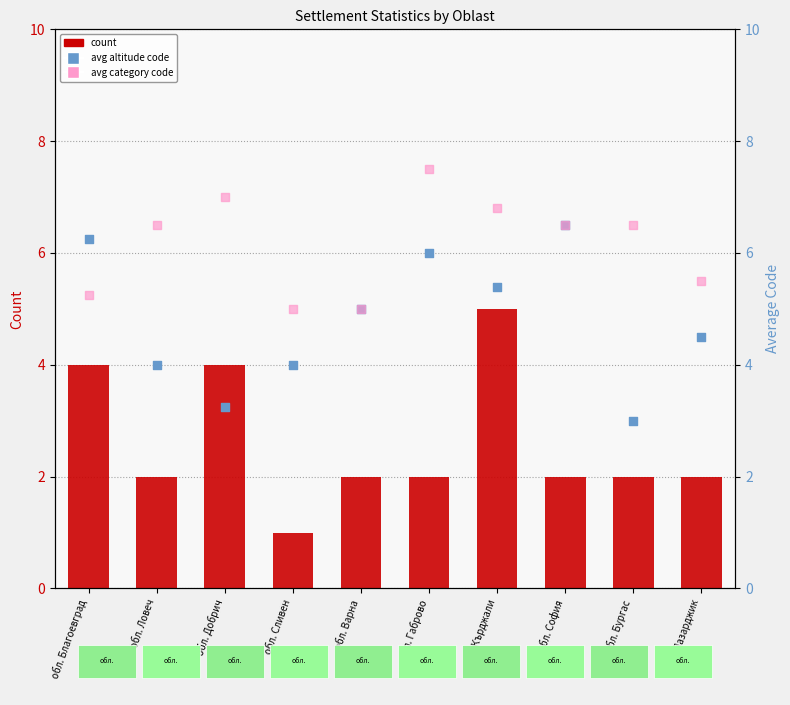

What is the total value across all series at обл. Благоевград?

15.5